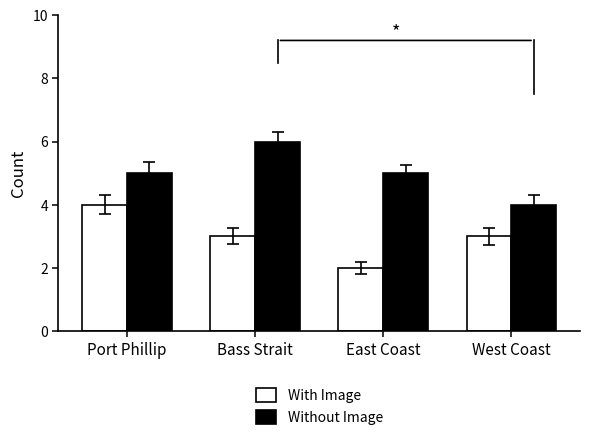

At which category does the chart reach its peak across all series?

Bass Strait